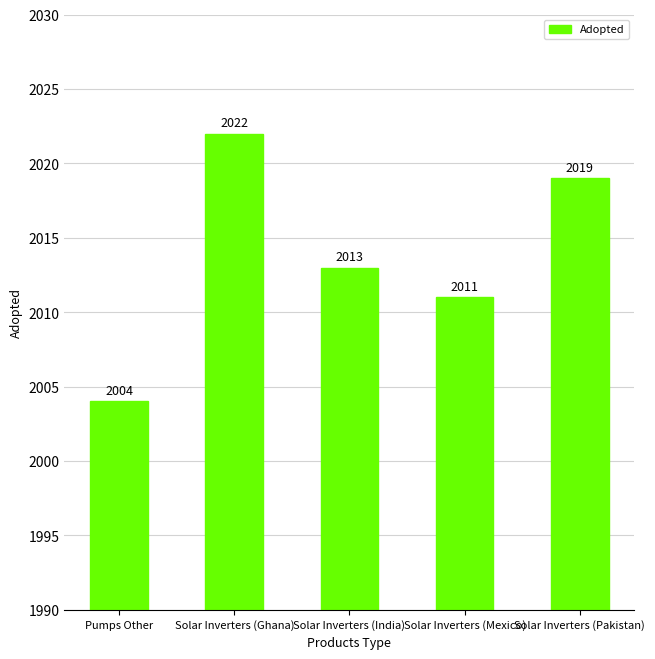

The chart shows a value of 2022 at Solar Inverters (Ghana). True or false?

True